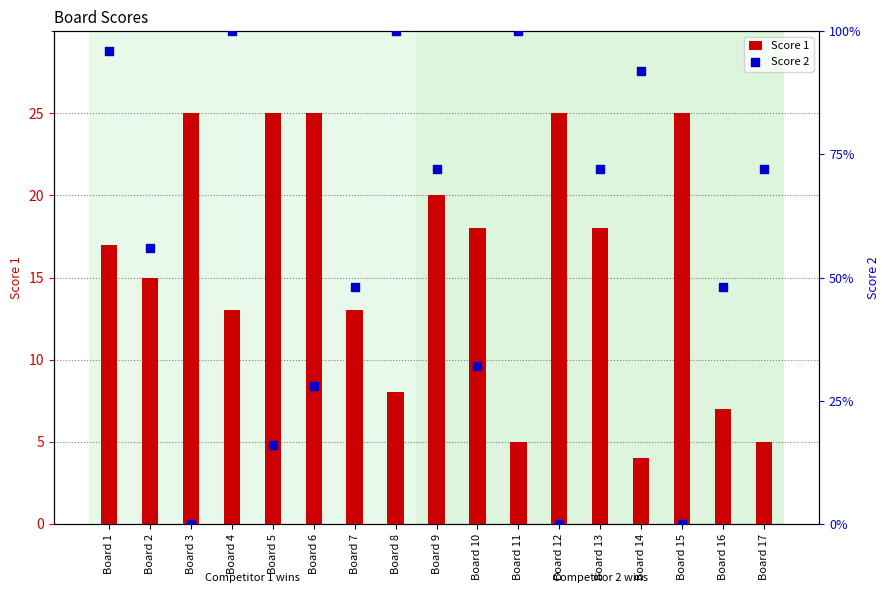

Which series contains the highest Y value?

Score 1